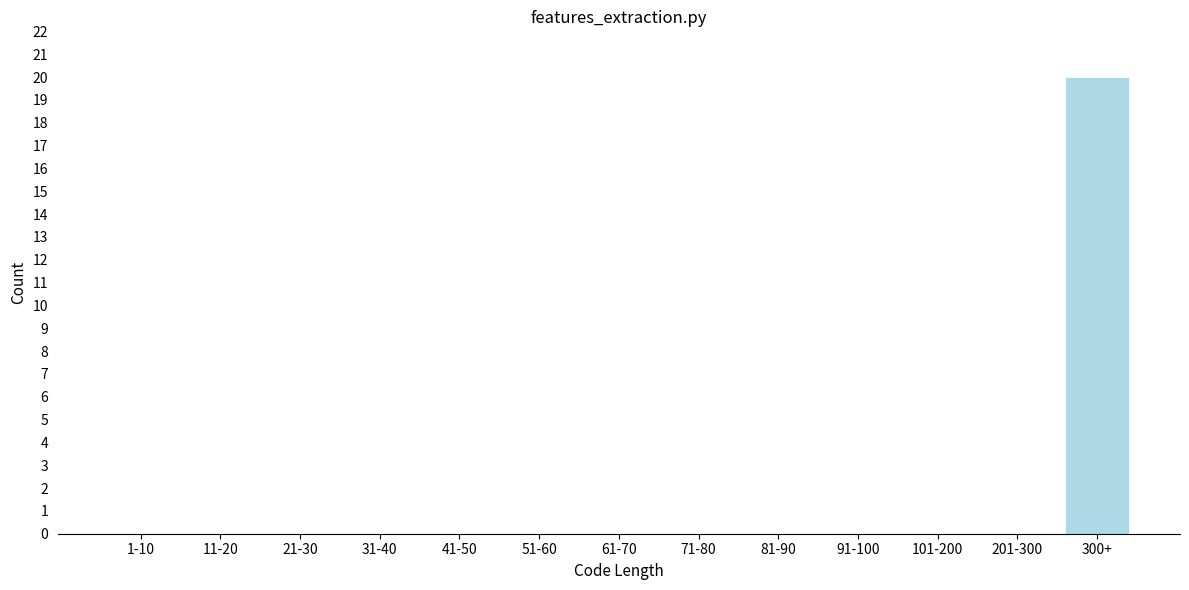

Reading right to left, list all the values displayed in this chart.

300+=20	201-300=0	101-200=0	91-100=0	81-90=0	71-80=0	61-70=0	51-60=0	41-50=0	31-40=0	21-30=0	11-20=0	1-10=0